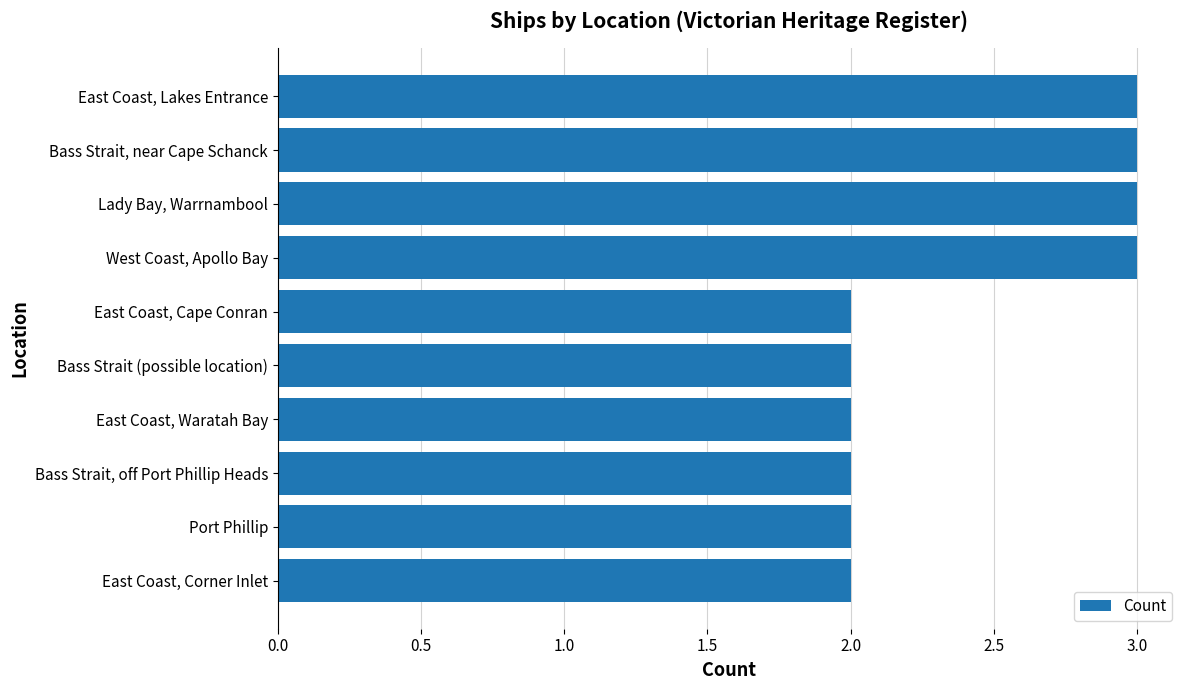

Approximately how many times larger is the value at West Coast, Apollo Bay compared to Port Phillip?

1.5